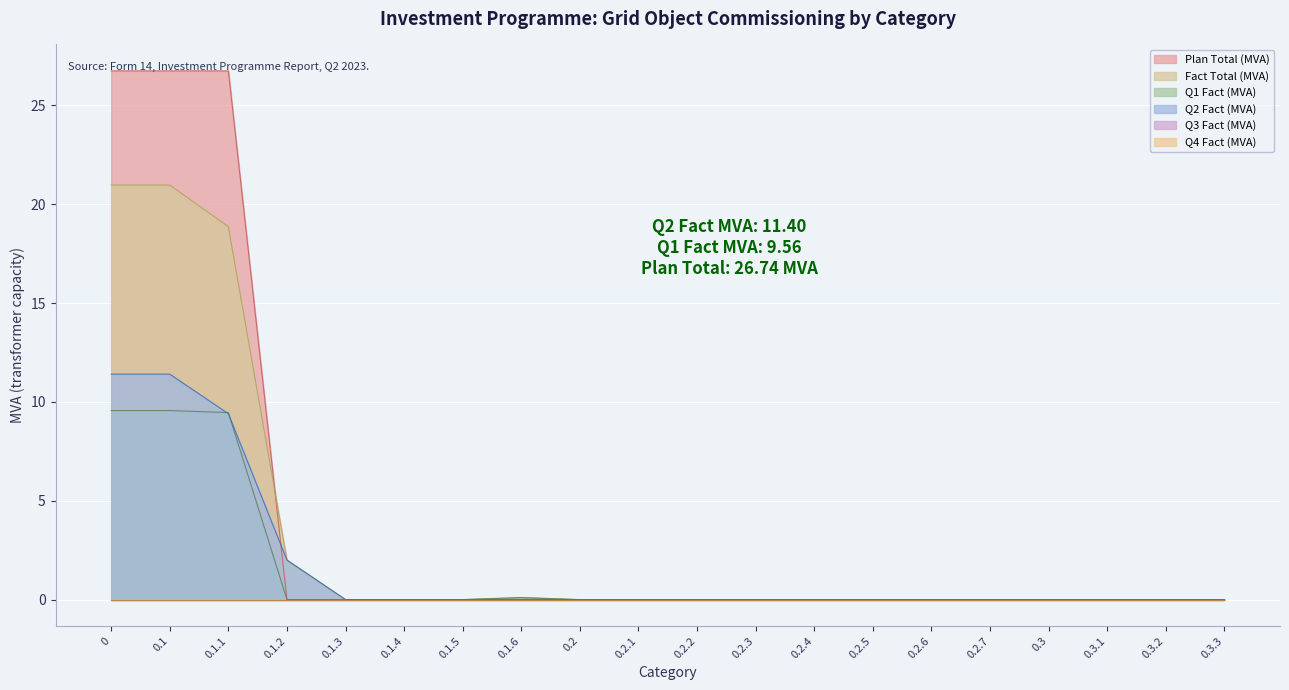

What is the average value of the Plan Total (MVA) series?

4.0